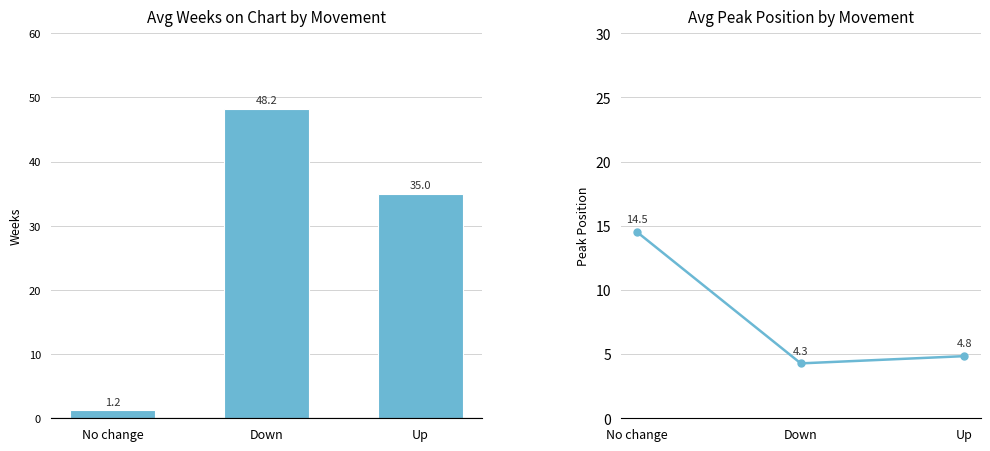

Between No change and Up, which is larger?

Up